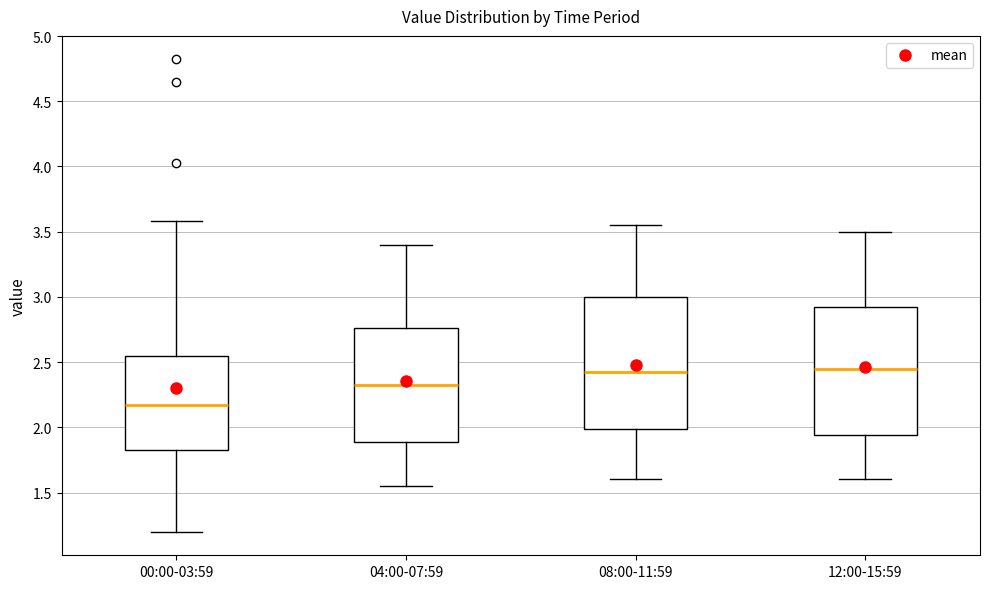

Reading left to right, read every box against the y-axis: the position of its median line, the range the box covers, and the ends of its whiskers. The values are not printed on the chart, so give them approximately, as read against the axis.

00:00-03:59: median 2.15, box 1.80 to 2.55, whiskers 1.20 to 3.60
04:00-07:59: median 2.35, box 1.90 to 2.75, whiskers 1.55 to 3.40
08:00-11:59: median 2.45, box 2.00 to 3.00, whiskers 1.60 to 3.55
12:00-15:59: median 2.45, box 1.95 to 2.95, whiskers 1.60 to 3.50